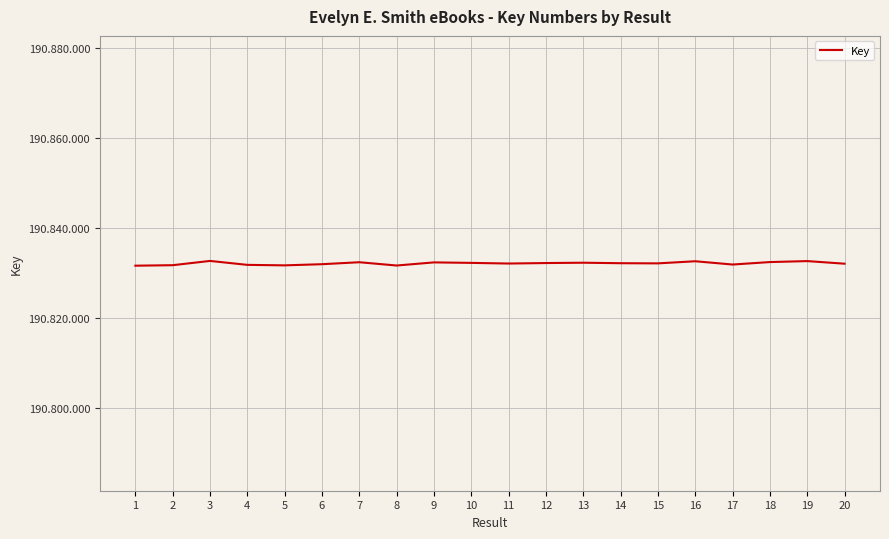

What is the minimum value shown in the chart?

190831717